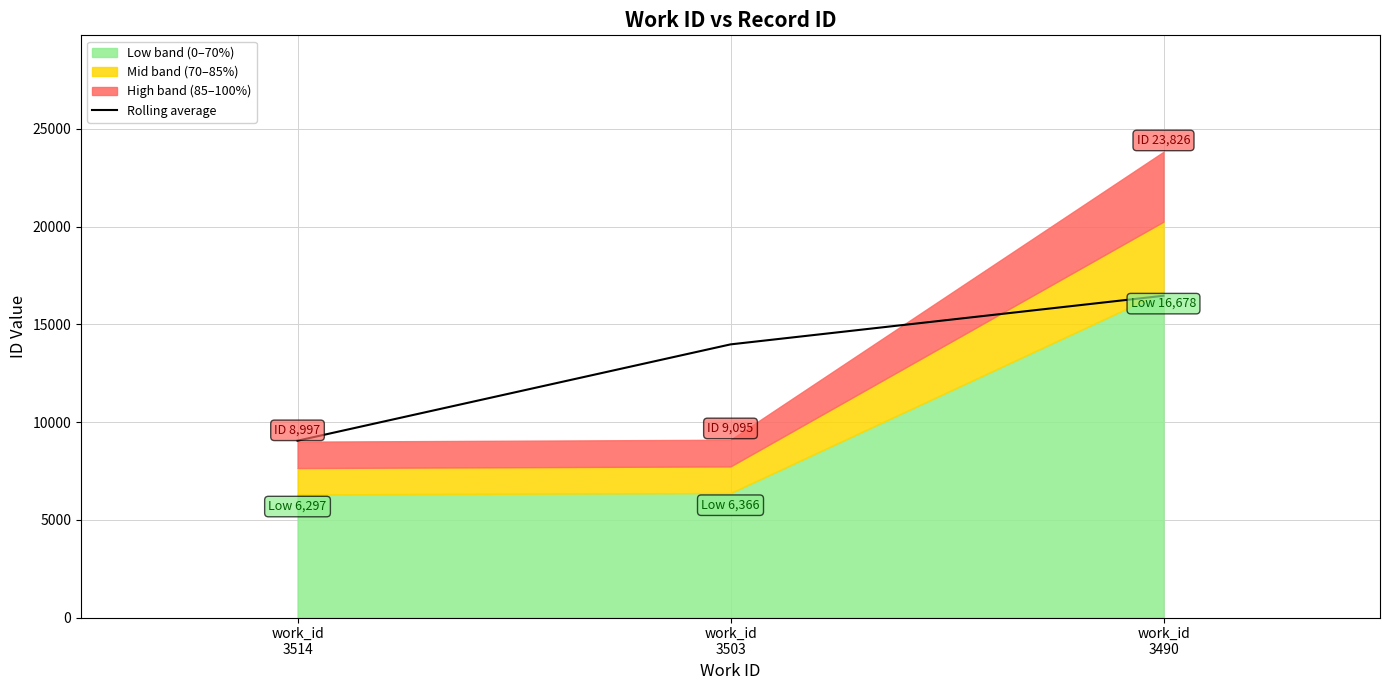

The chart shows a value of 20739.4 at work_id
3503. True or false?

False